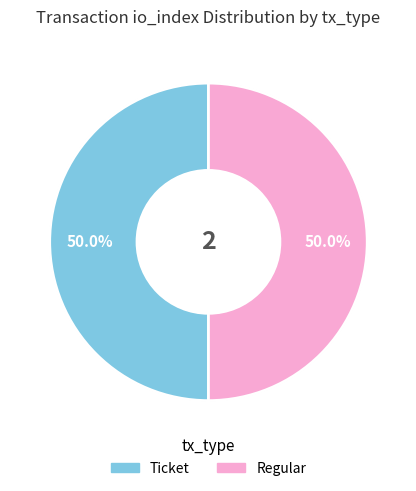

How many slices are in this pie chart?

2